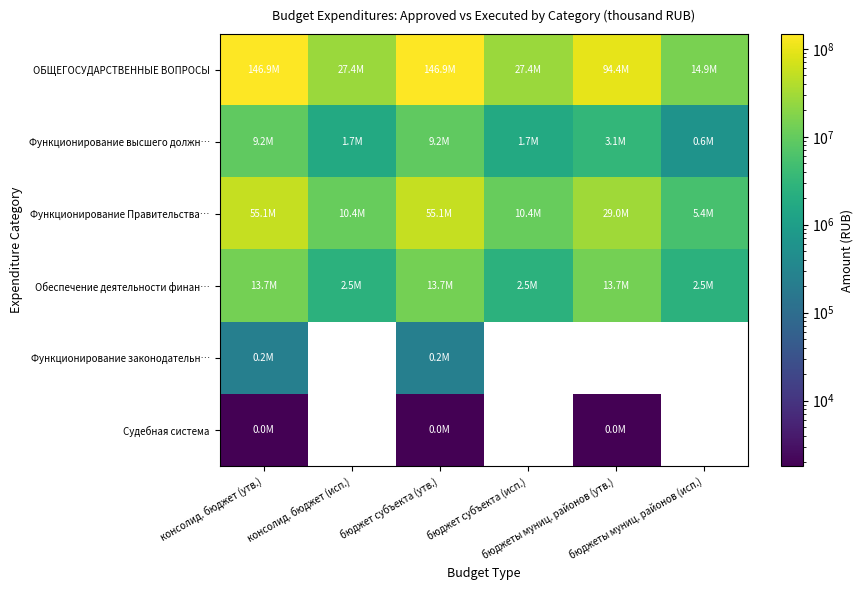

What is the minimum value shown in the chart?

1782.0